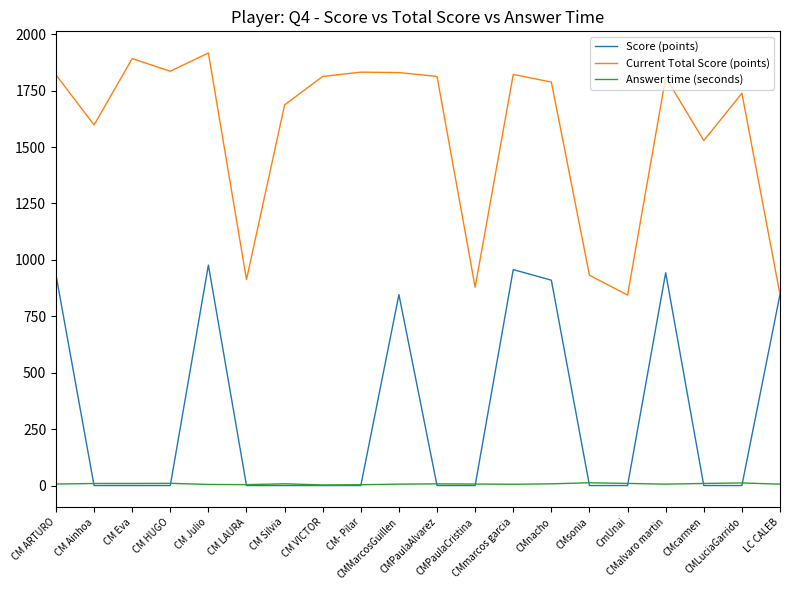

Which series has the largest total across all categories?

Current Total Score (points)